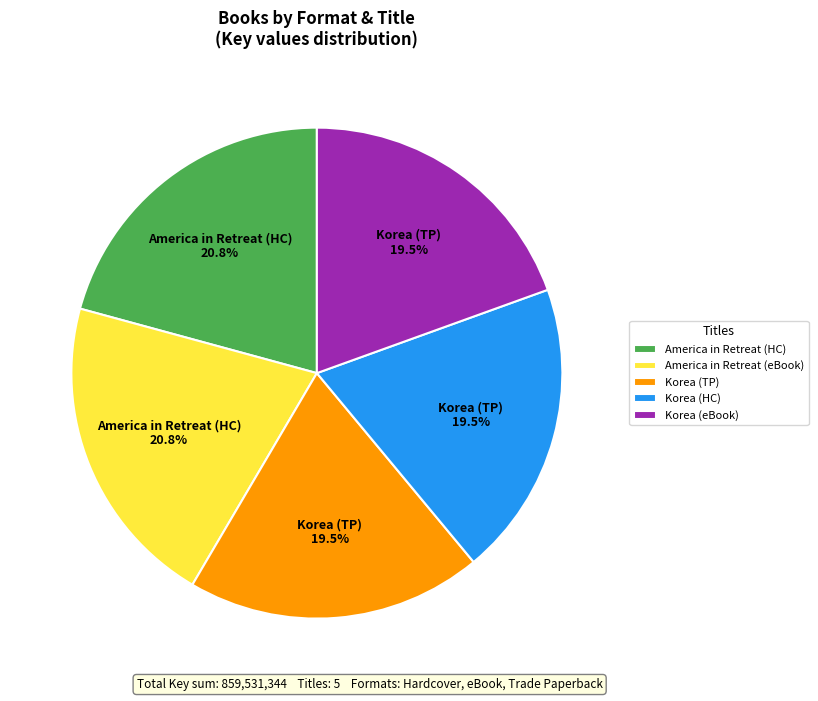

To the nearest percent, what is the average slice percentage?

20%